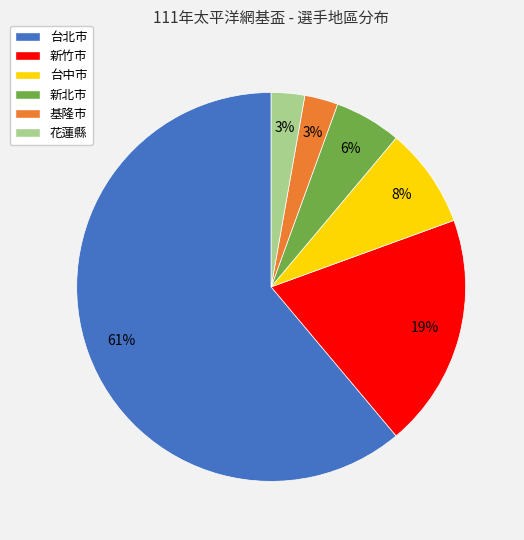

What percentage is the 台中市 slice, to the nearest percent?

8%